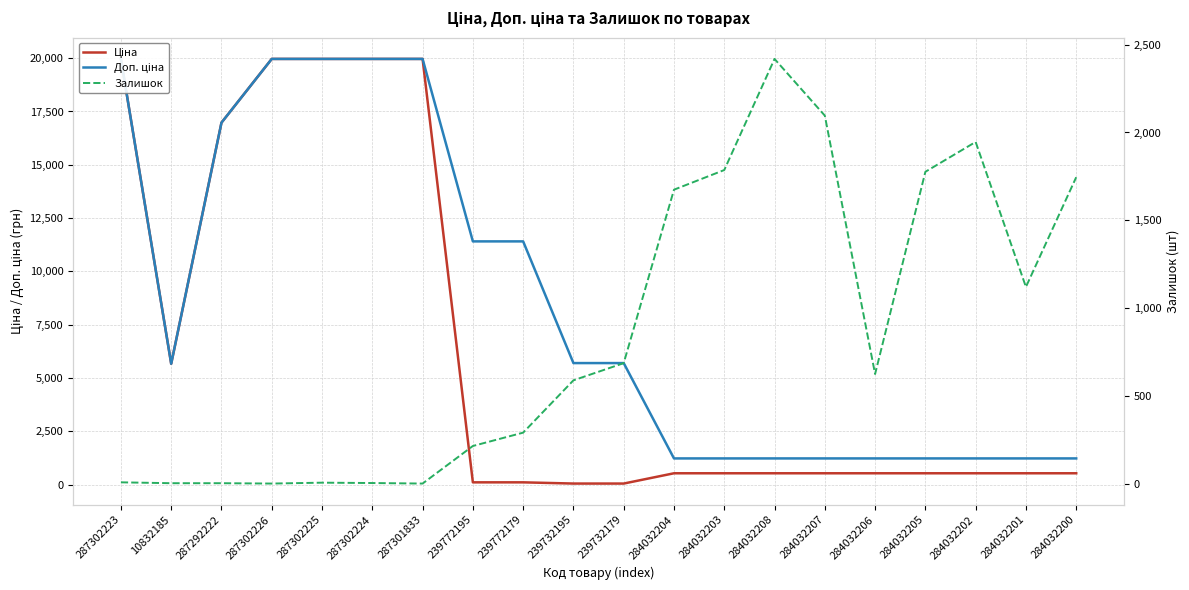

How many series are shown in this chart?

3